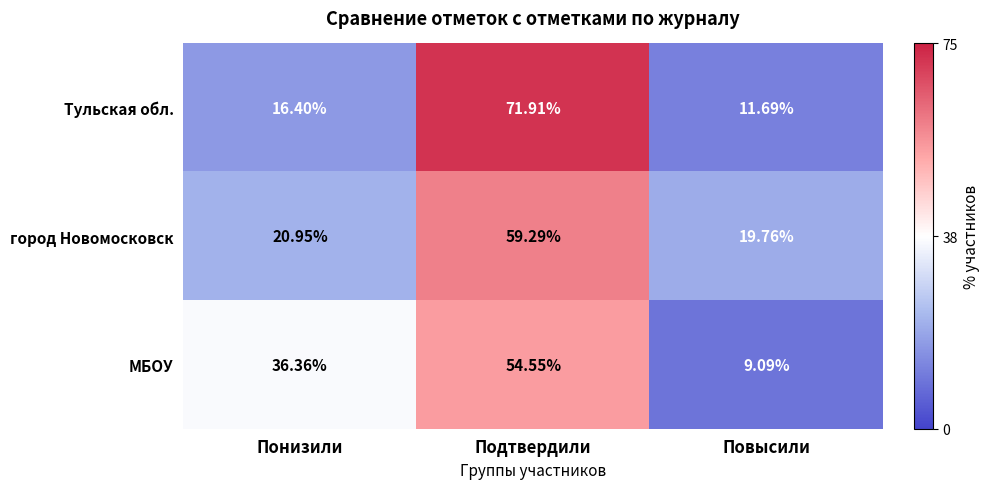

Where does the город Новомосковск series first go above 20?

Понизили